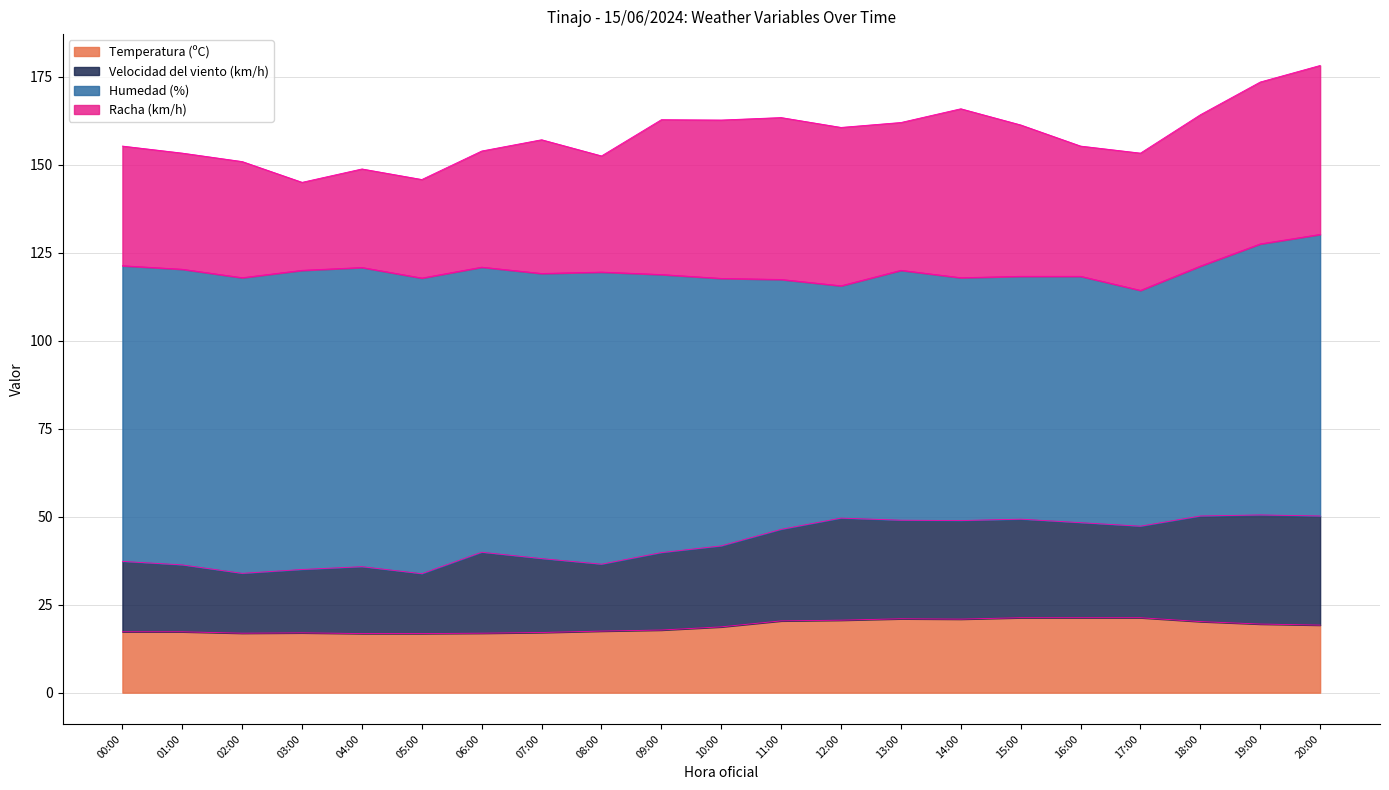

What position from the right is 01:00?

20